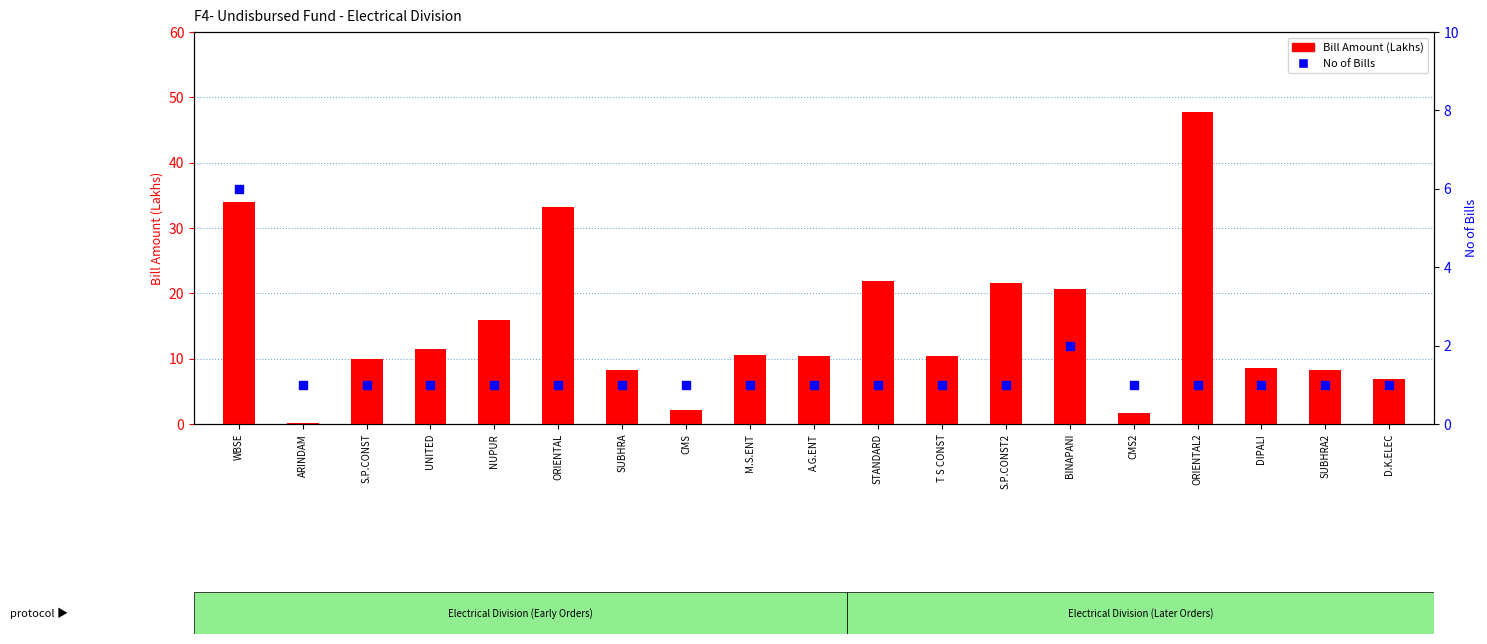

What is the total value across all series at A.G.ENT?

11.5